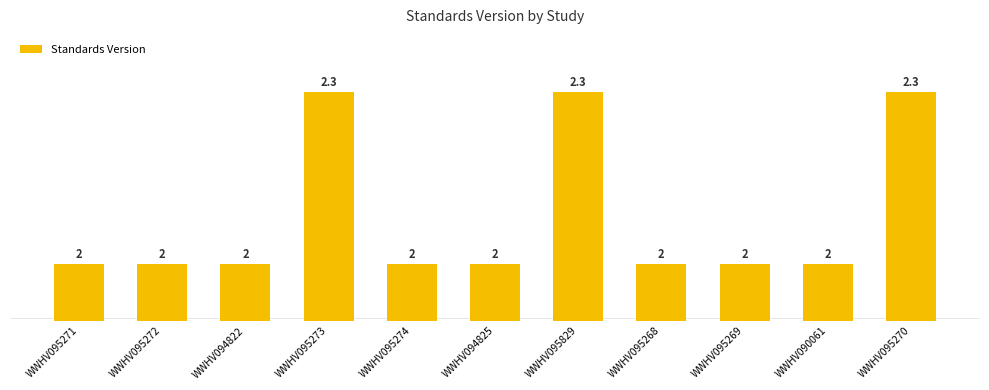

Rank the categories by value from lowest to highest.

WWHV095271, WWHV095272, WWHV094822, WWHV095274, WWHV094825, WWHV095268, WWHV095269, WWHV090061, WWHV095273, WWHV095829, WWHV095270